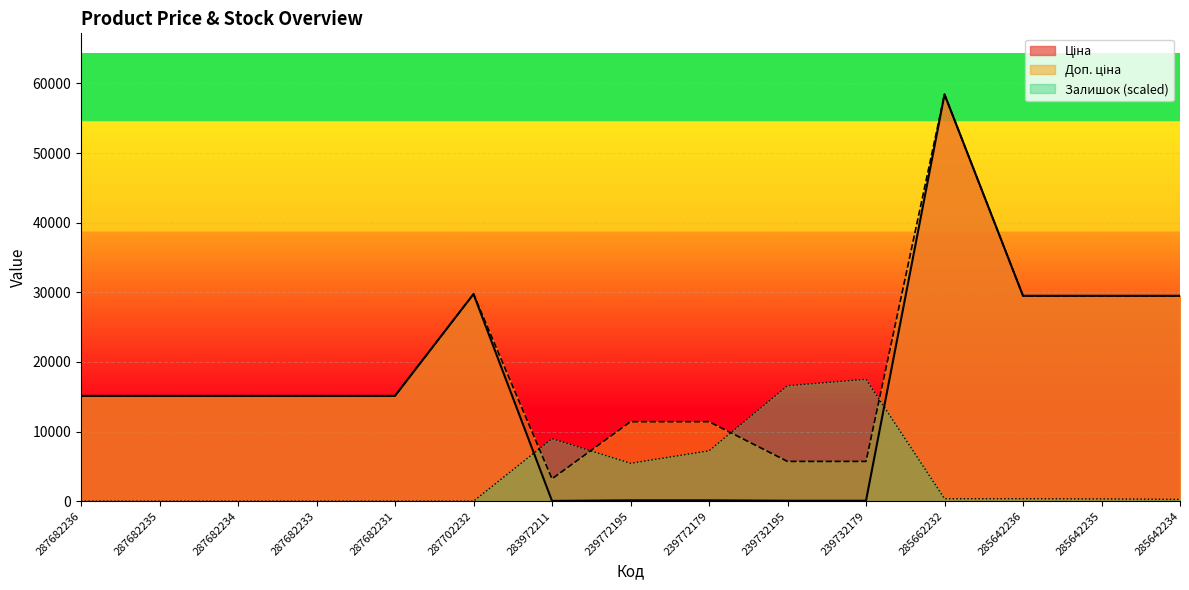

How many interior local valleys does the Залишок series have?

1